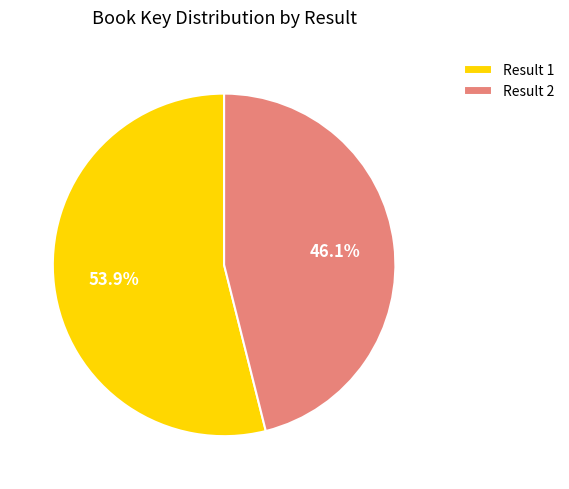

What is the ratio of the value at Result 1 to the value at Result 2?

1.2